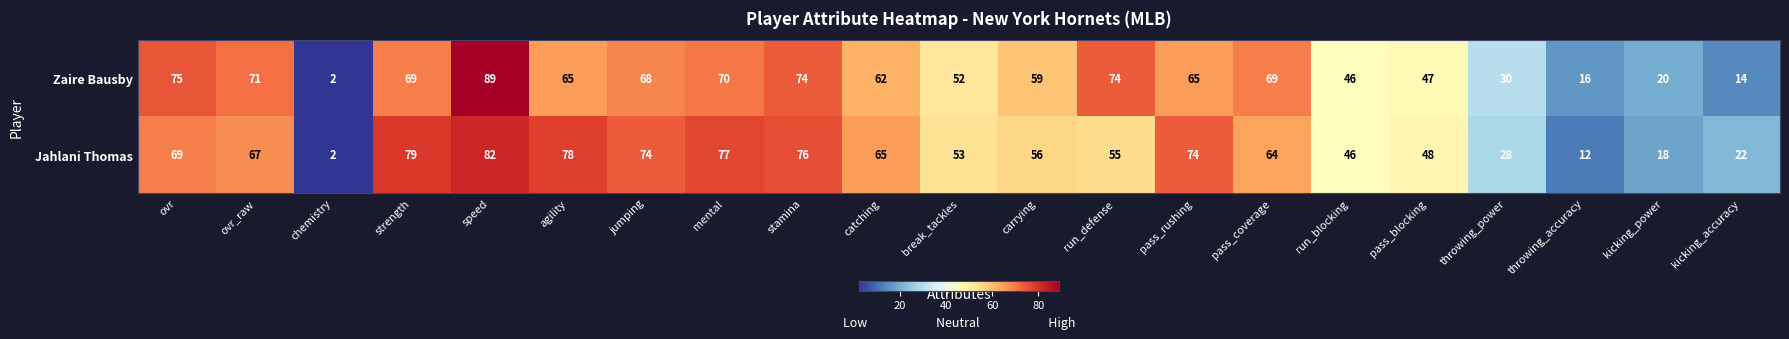

The value of Jahlani Thomas at ovr is 31. True or false?

False